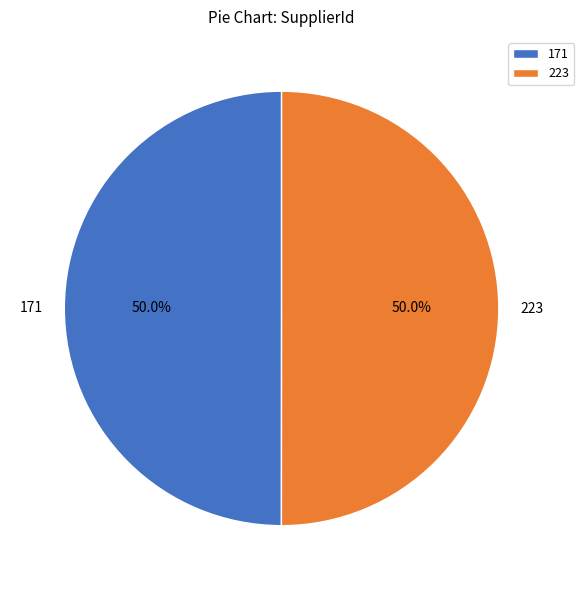

Is the sum of 171 and 223 greater than half?

Yes